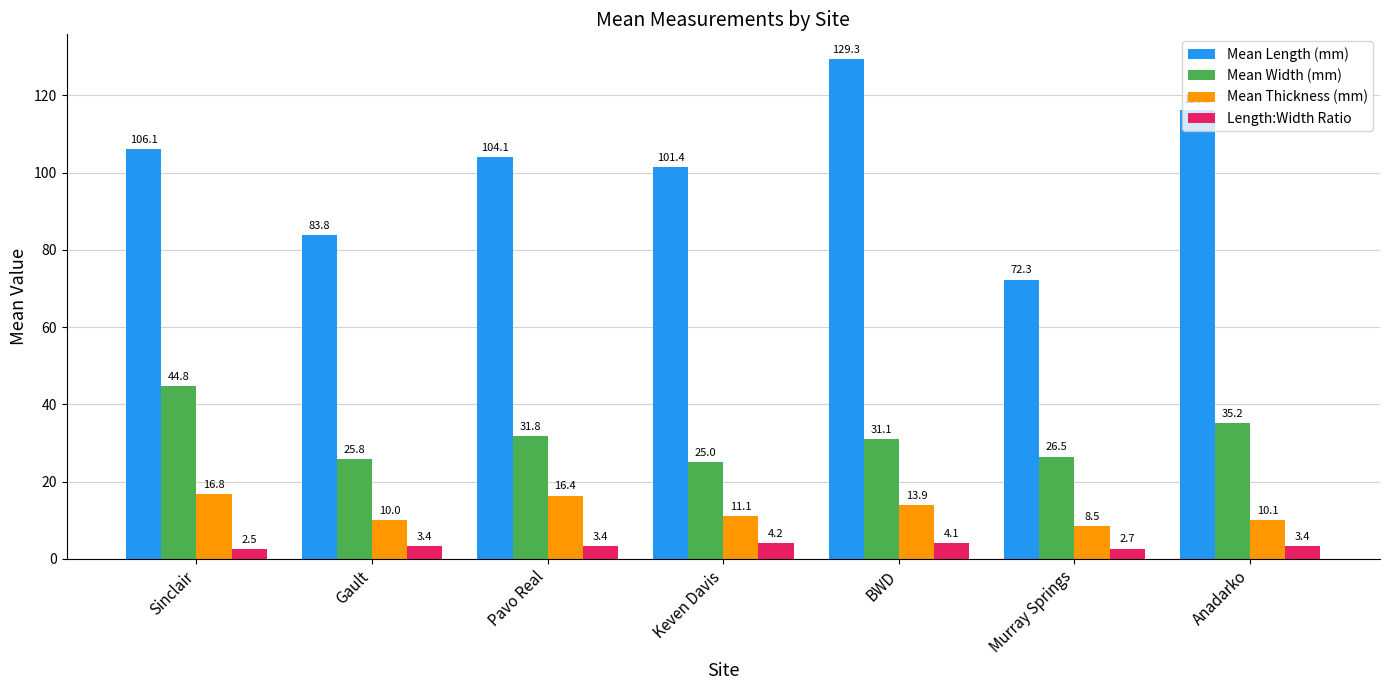

Which series has the largest total across all categories?

Mean Length (mm)